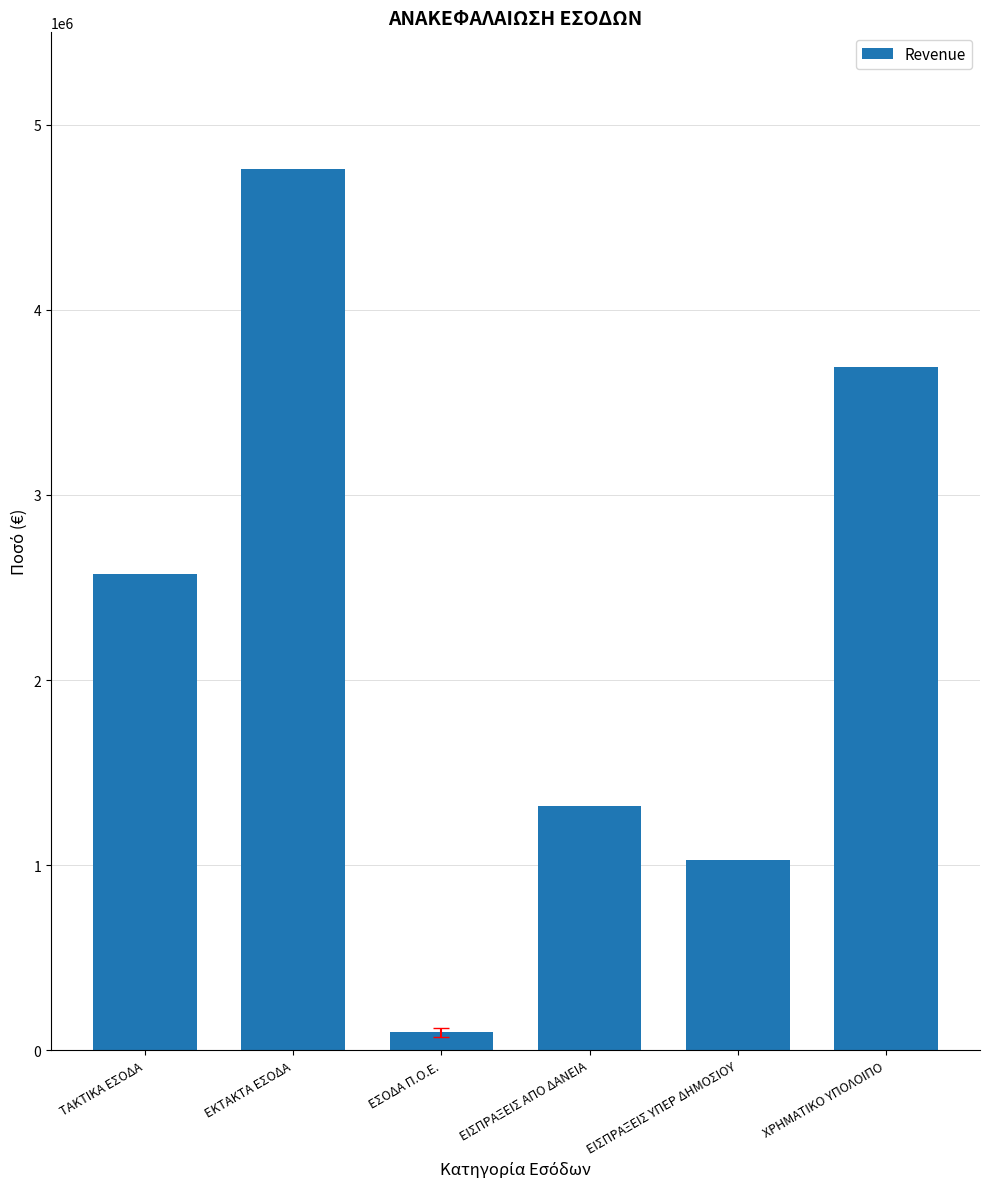

Which label corresponds to the largest value in the chart?

ΕΚΤΑΚΤΑ ΕΣΟΔΑ